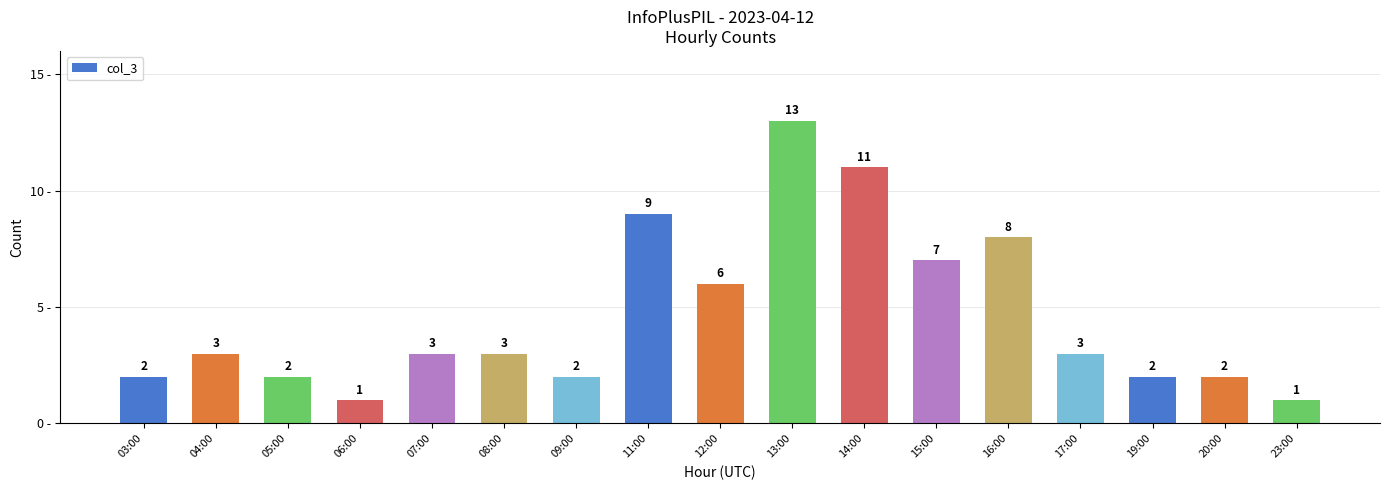

How many series are shown in this chart?

1